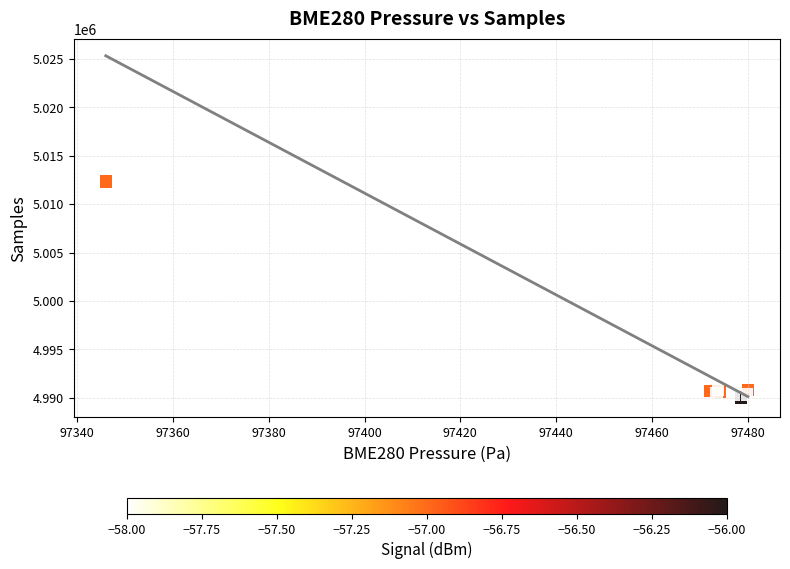

What Y value in the scatter plot is closest to 5001637?

5007534